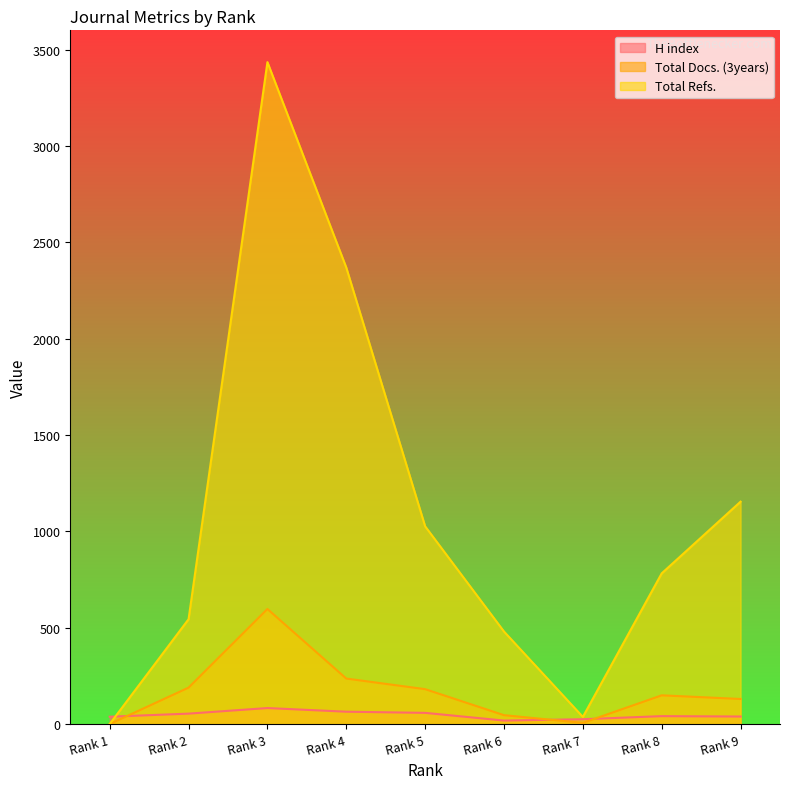

Reading left to right, extract all data points from this chart.

H index: 38	54	83	64	58	18	25	41	39
Total Docs. (3years): 0	189	597	236	181	46	6	149	130
Total Refs.: 0	544	3435	2369	1026	480	37	782	1154